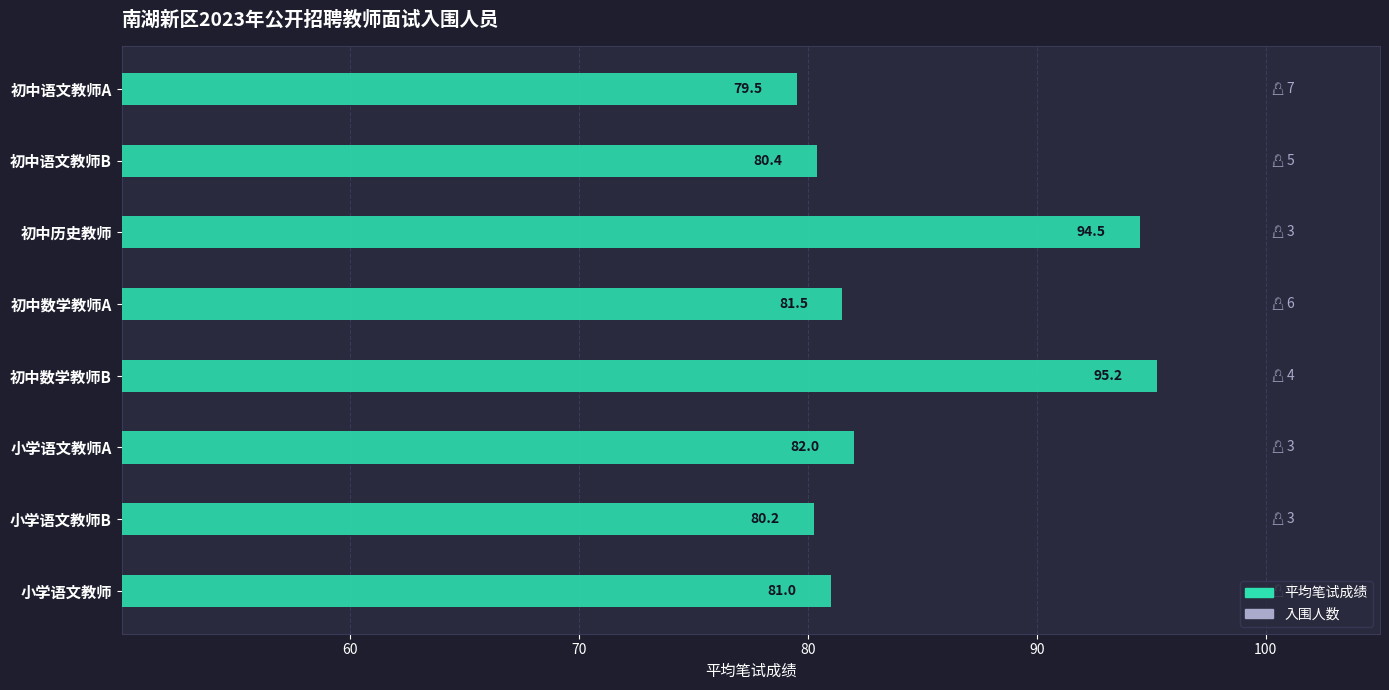

List the labels in order of value, largest first.

初中数学教师B, 初中历史教师, 小学语文教师A, 初中数学教师A, 小学语文教师, 初中语文教师B, 小学语文教师B, 初中语文教师A